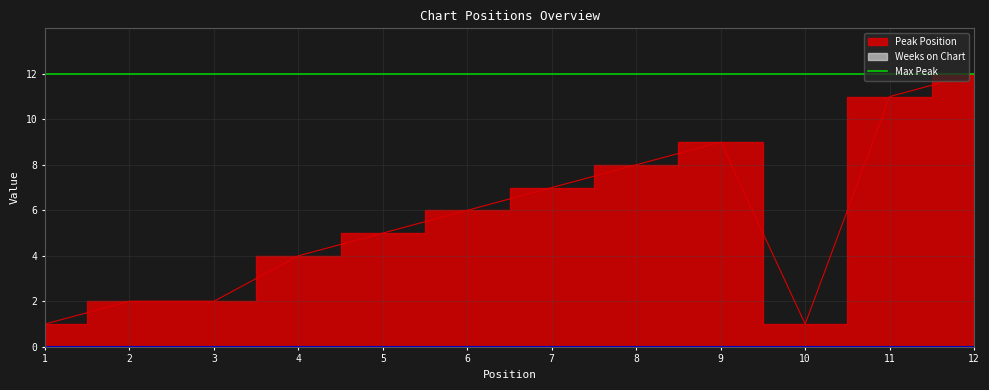

The value at 11 is 17. True or false?

False